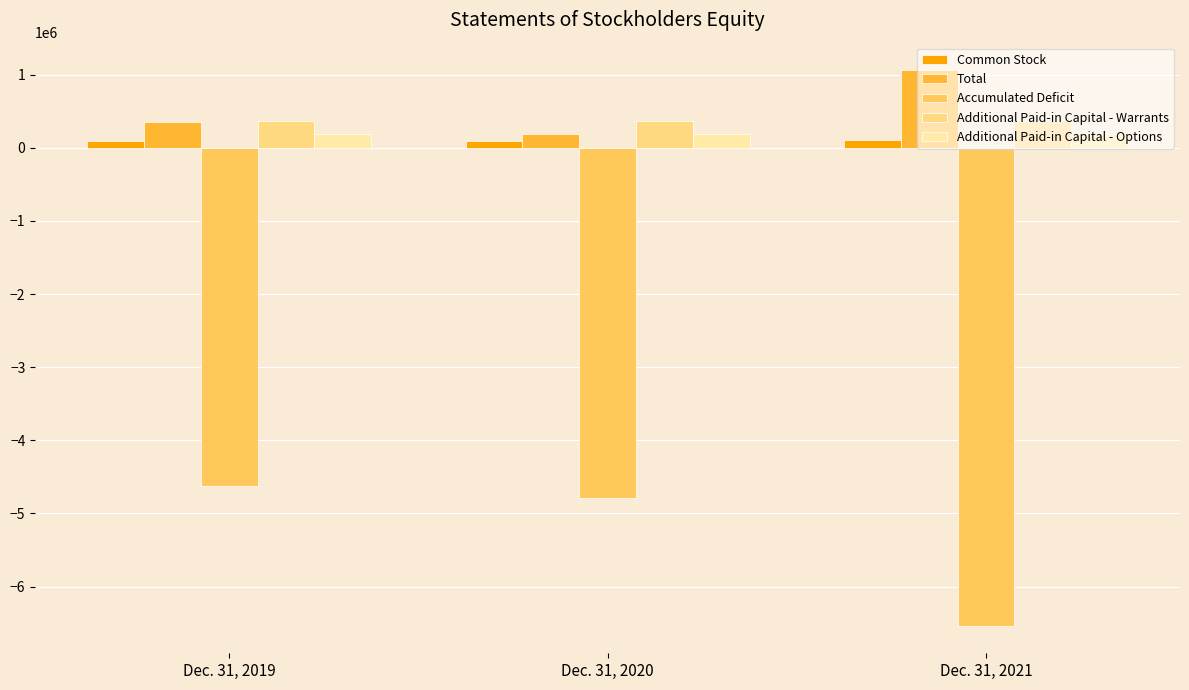

What is the spread (max minus min) of values at Dec. 31, 2019?

4997187